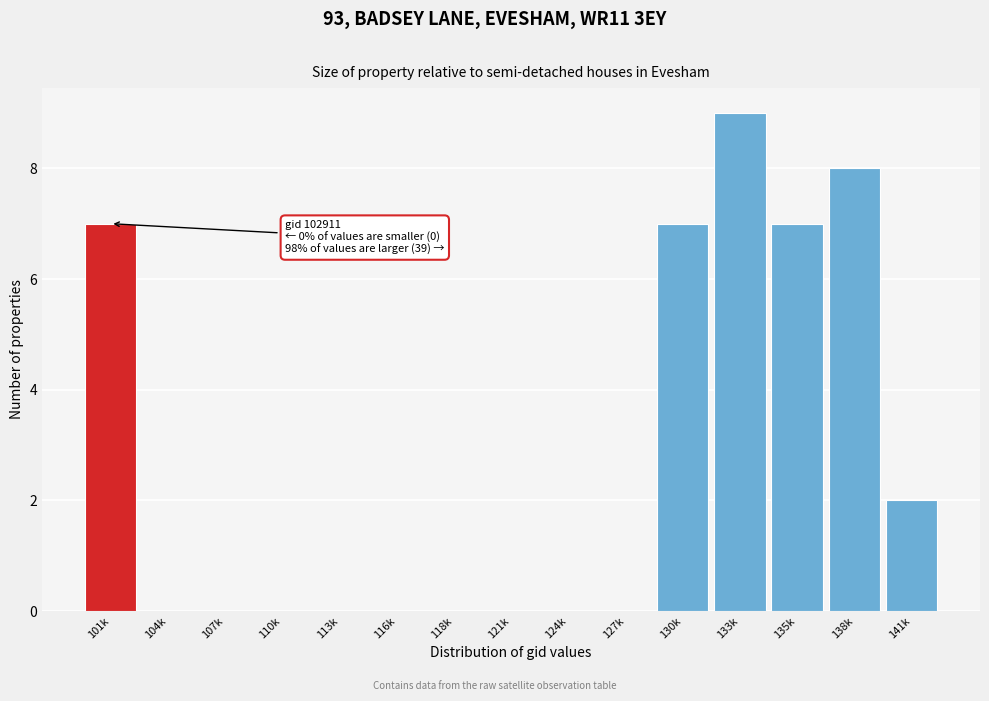

Reading left to right, list all the values displayed in this chart.

101k=7	104k=0	107k=0	110k=0	113k=0	116k=0	118k=0	121k=0	124k=0	127k=0	130k=7	133k=9	135k=7	138k=8	141k=2